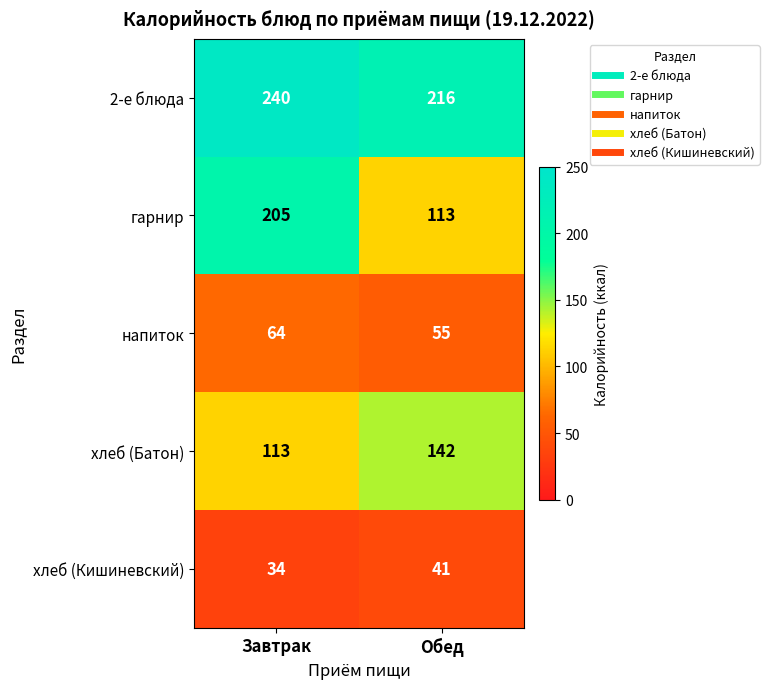

Which series has the widest spread of values?

гарнир